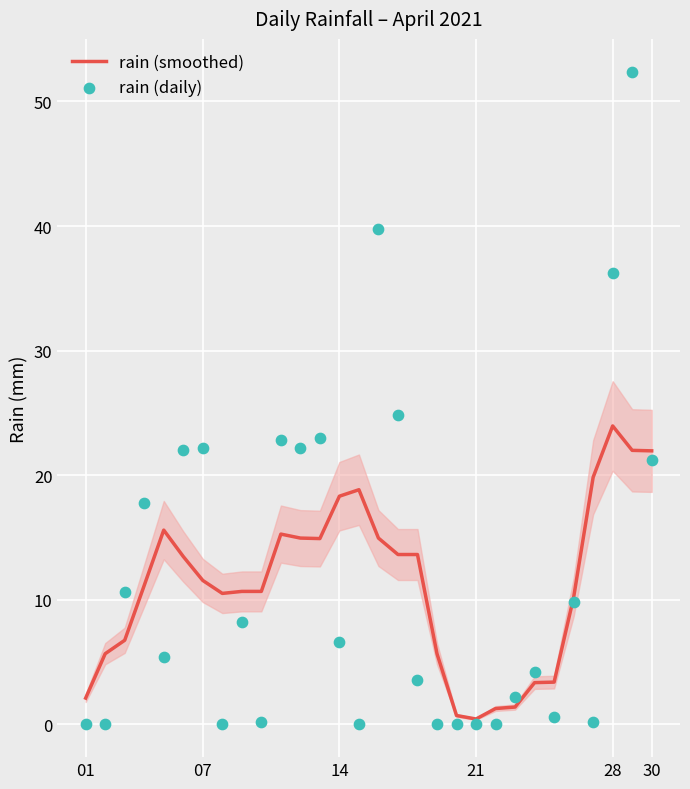

Which series has the widest spread of Y values?

rain (daily)